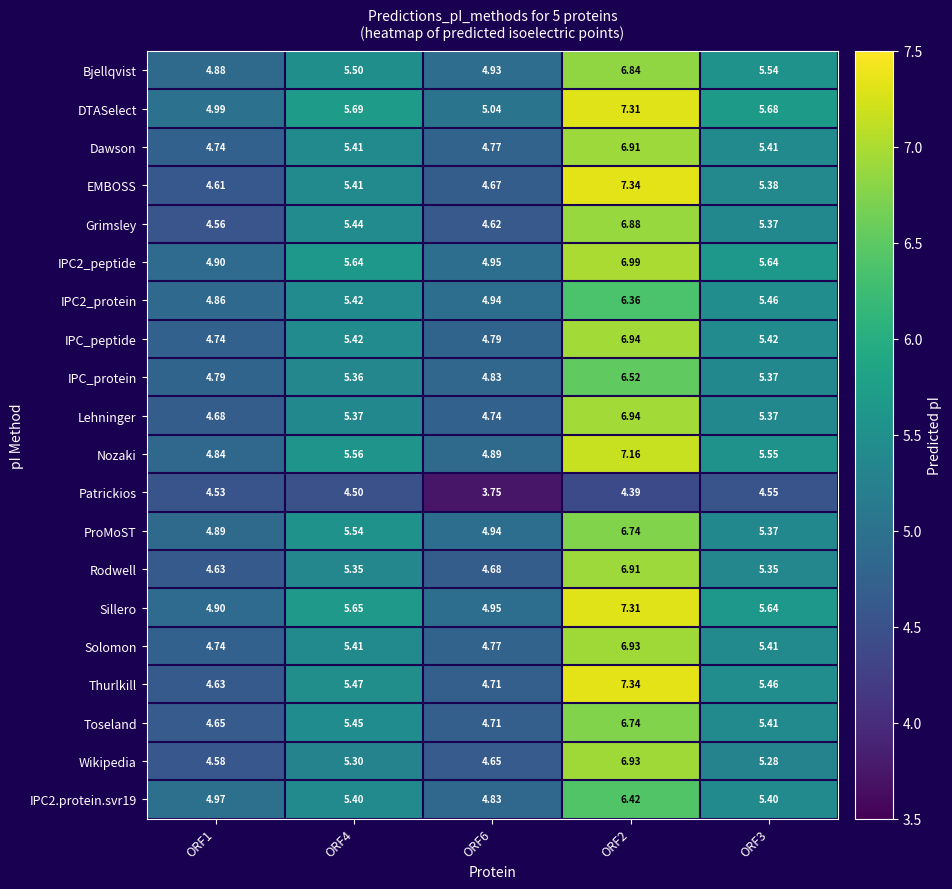

Which series has the largest total across all categories?

DTASelect